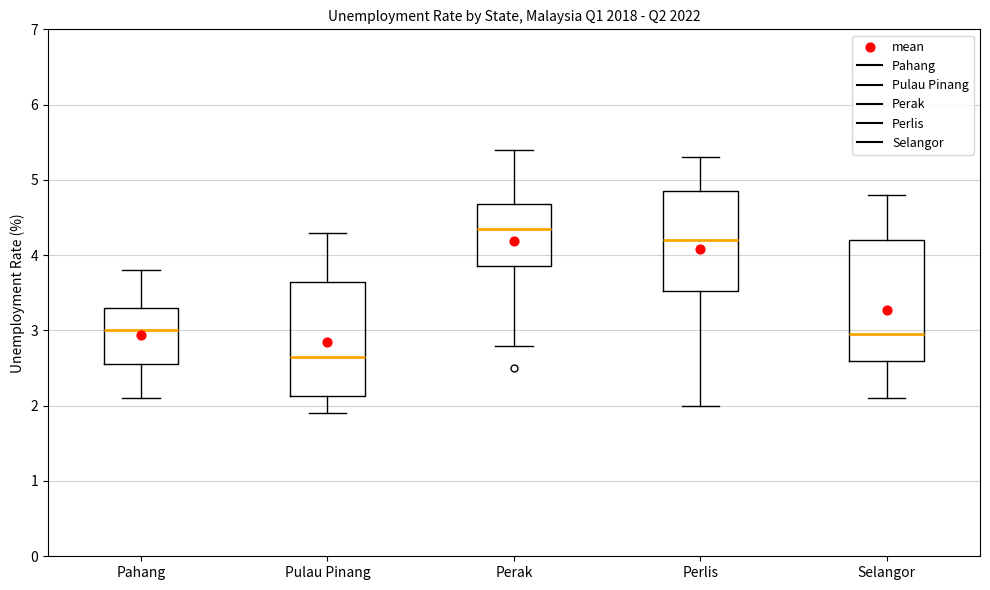

Which box has the highest median line?

Perak